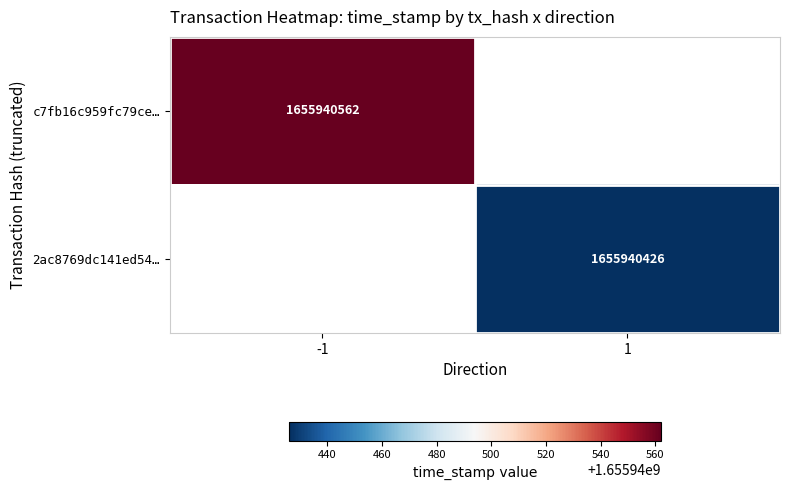

Reading right to left, what are all the values shown in this chart?

c7fb16c959fc79ce5118f857e0a98183ed5b9bb: time_stamp=1655940562	direction=-1
2ac8769dc141ed5481545ef13a58cb92704ef9d: time_stamp=1655940426	direction=1